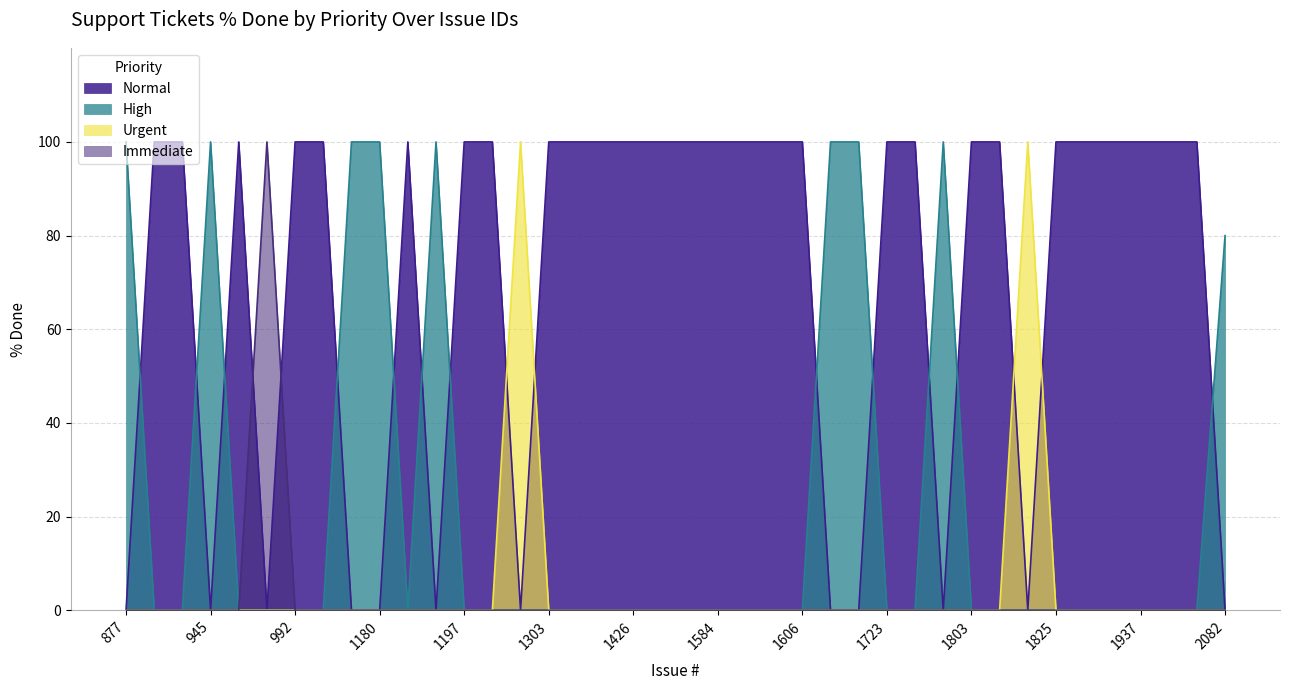

How many lines are shown in the chart?

4